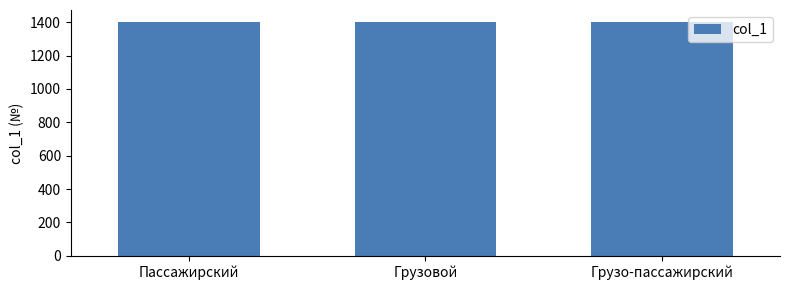

Does the chart contain stacked bars?

No